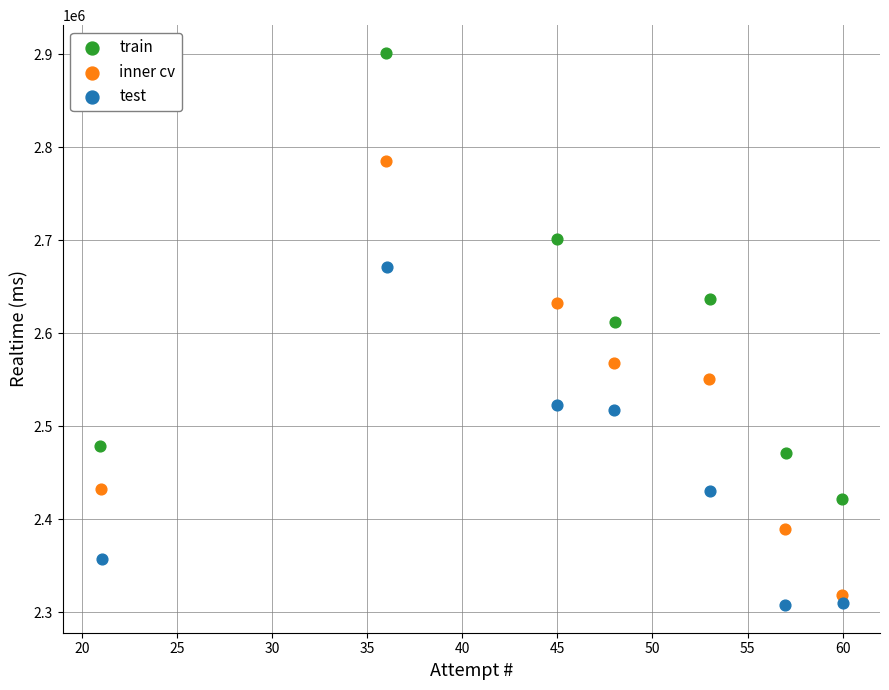

What are all the series names shown in the legend?

train, inner cv, test